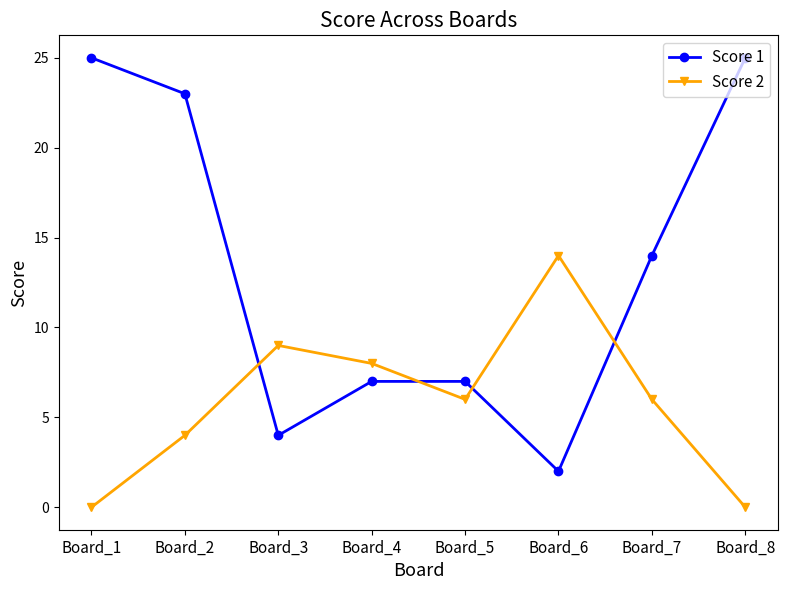

In Score 2, how many points are higher than both neighbors (excluding endpoints)?

2